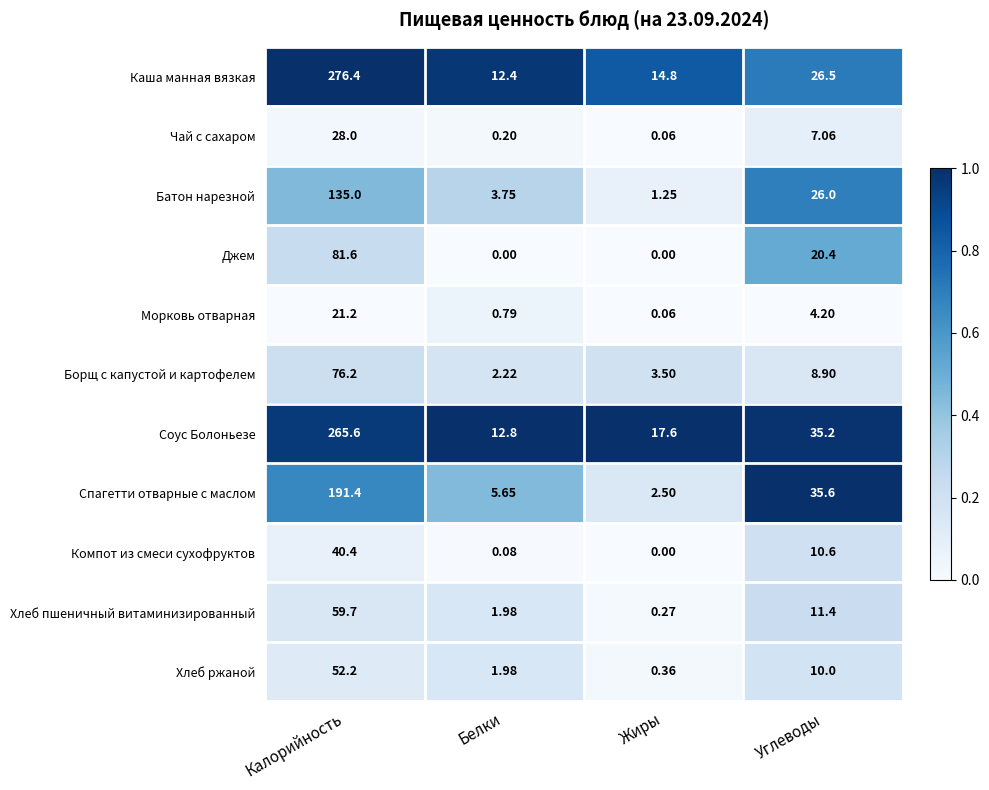

Where is Хлеб пшеничный витаминизированный nearest to the value 29?

Углеводы